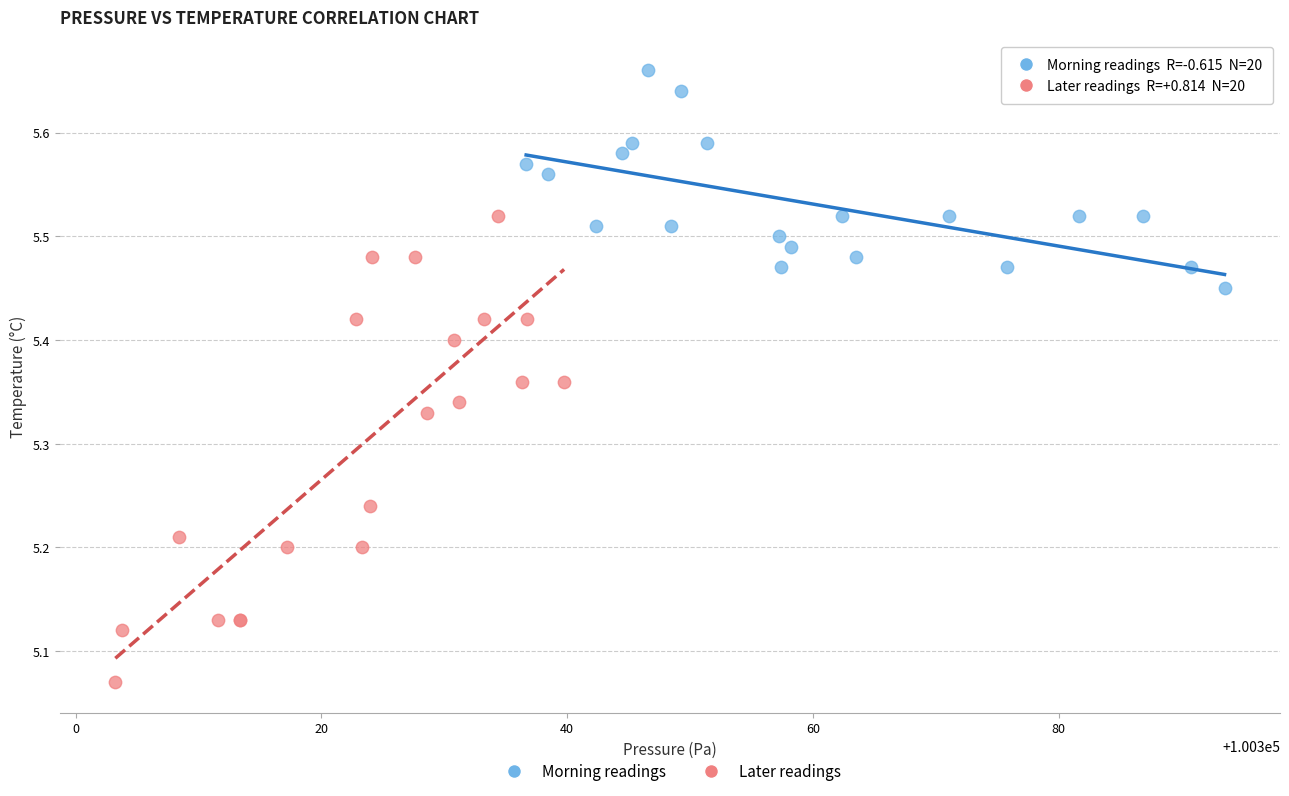

Which series reaches the minimum Y coordinate?

Later readings